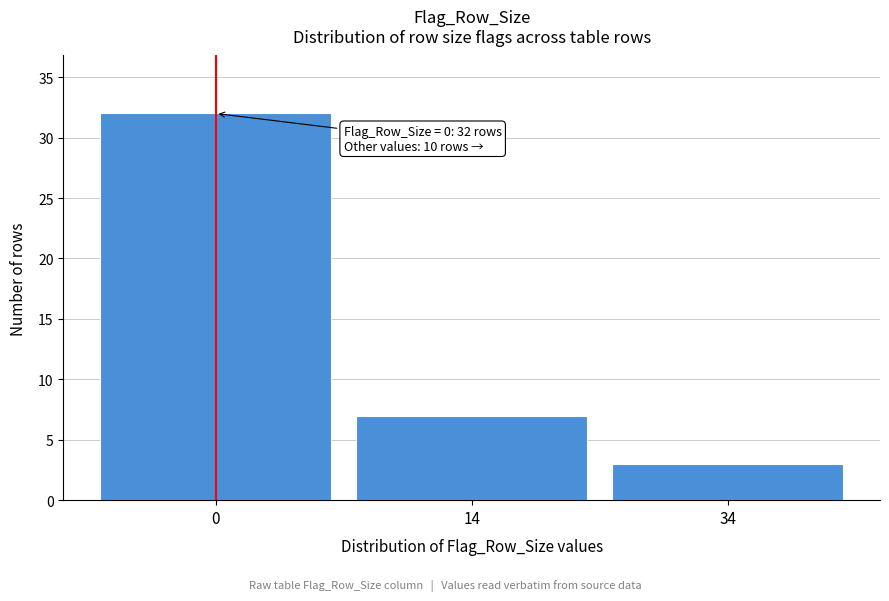

Reading left to right, extract all data points from this chart.

32	7	3